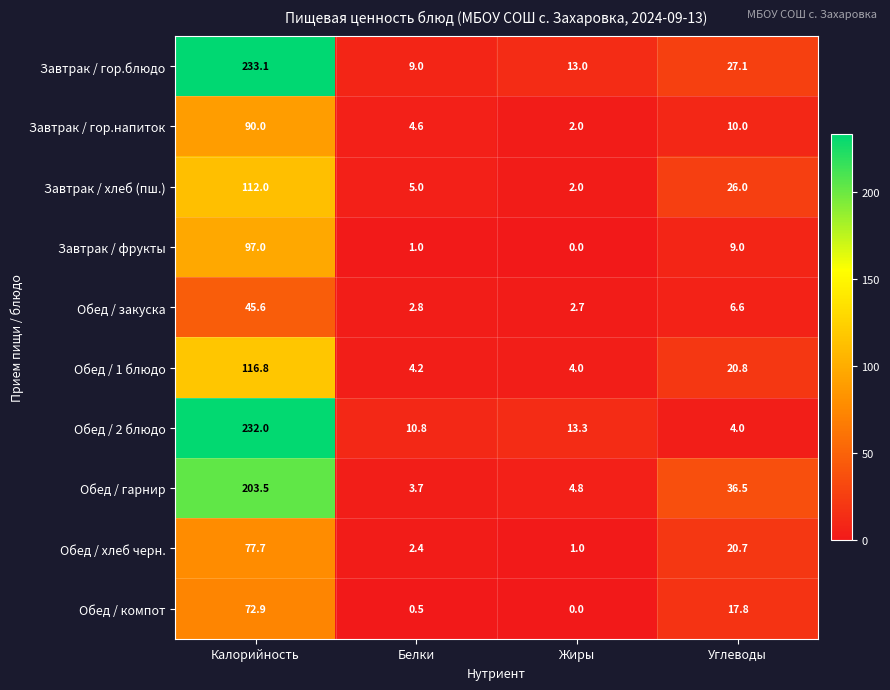

Between Калорийность and Жиры, which series saw the biggest shift?

Завтрак / гор.блюдо